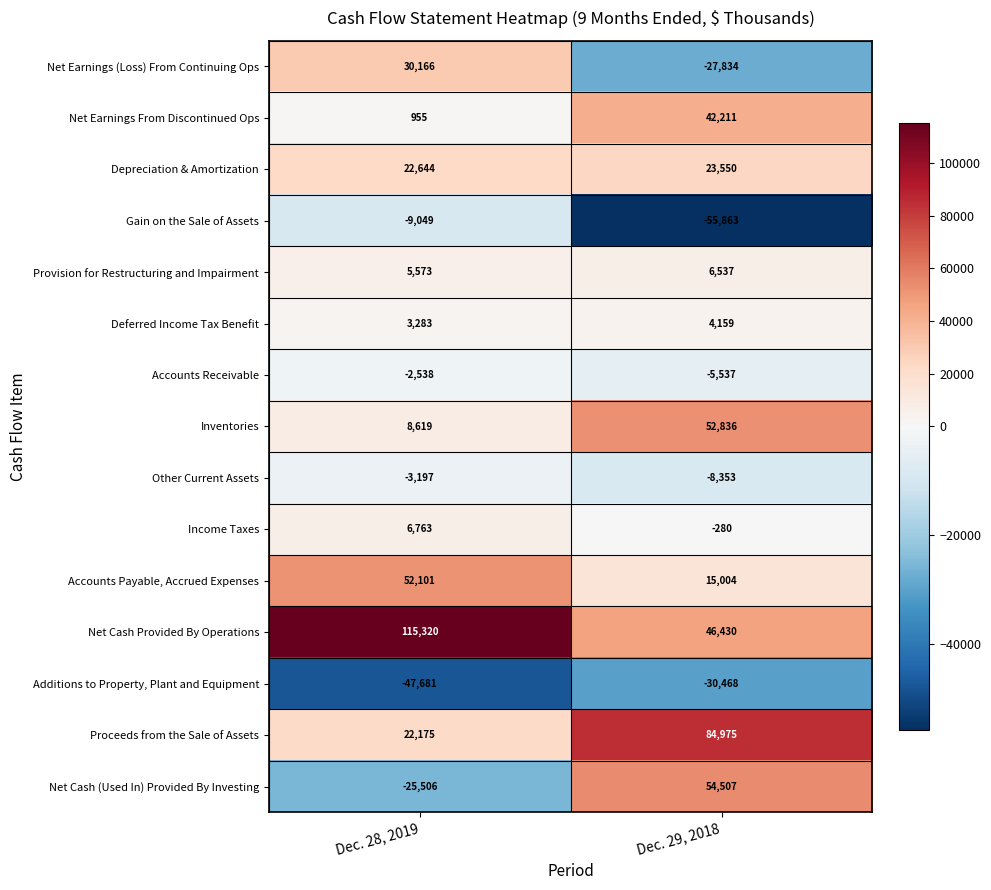

At which category is the sum across all series the highest?

Dec. 29, 2018